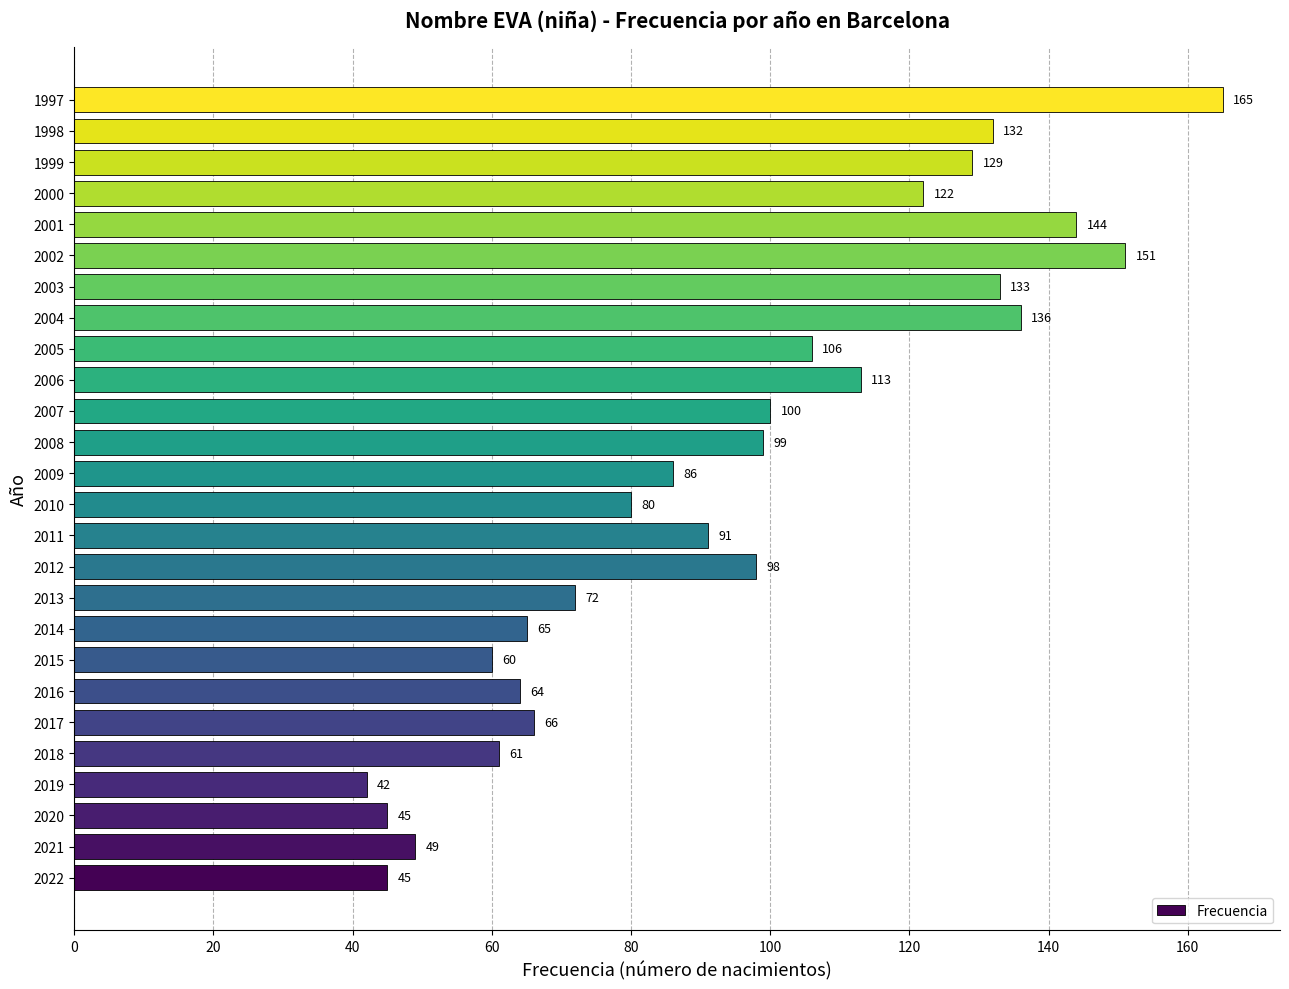

What value does the data have at 2004, to the nearest 10?

140